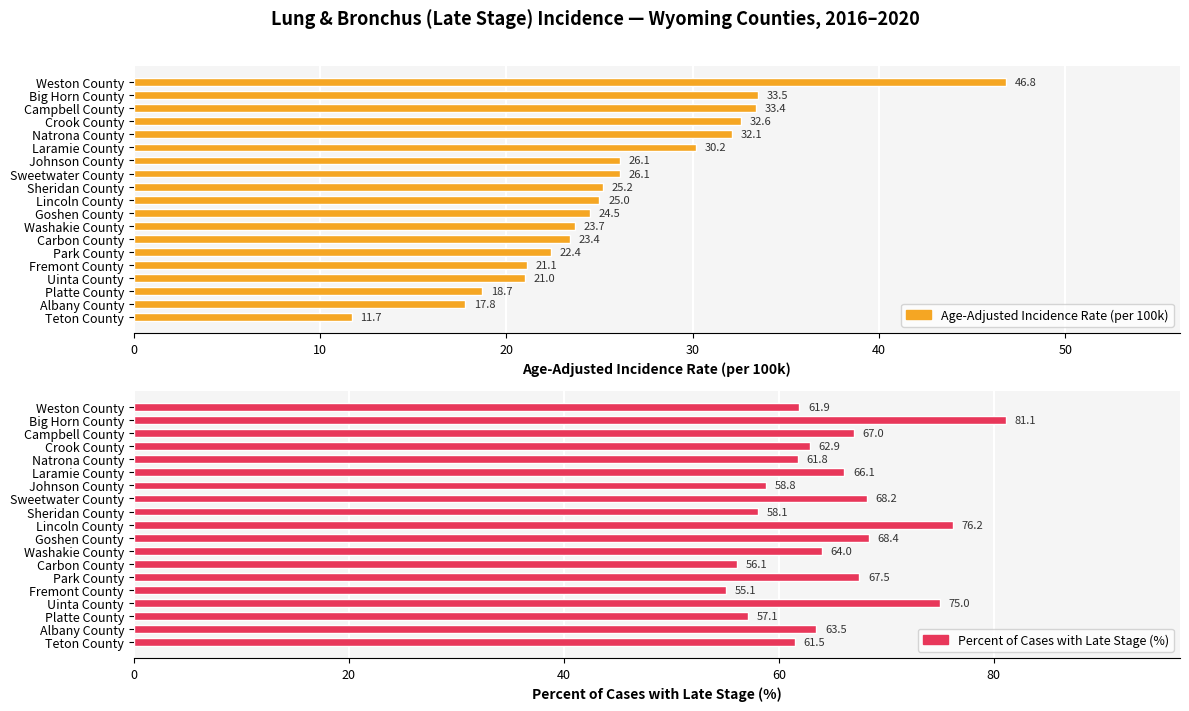

What is the average value of the Percent of Cases with Late Stage (%) series?

64.8